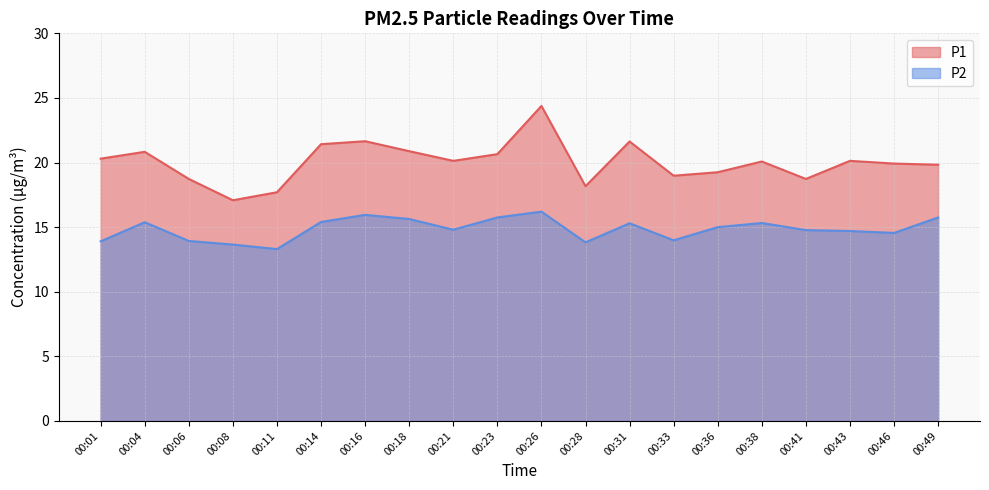

Does the chart have visible grid lines?

Yes